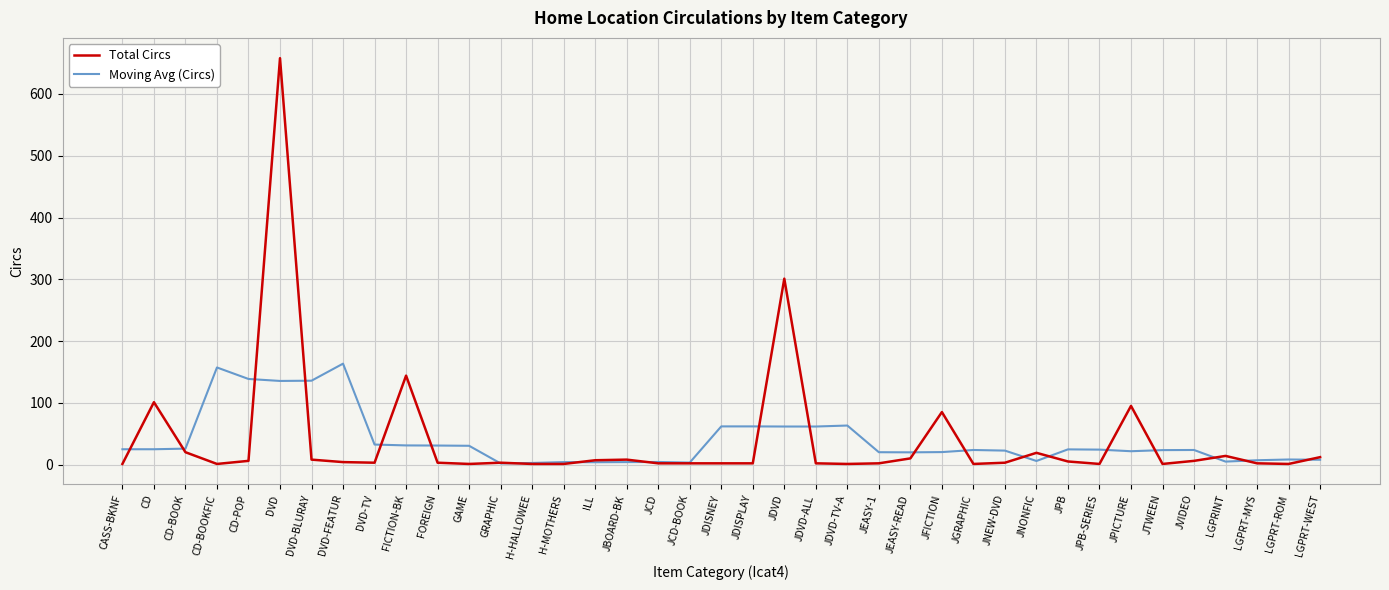

At CD-BOOKFIC, list the series in order from smallest to largest.

Total Circs, Moving Avg (Circs)